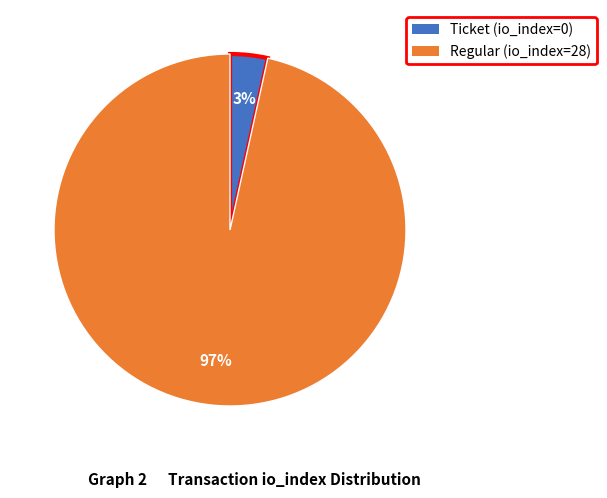

Which slice represents more than half of the pie?

Regular (io_index=28)